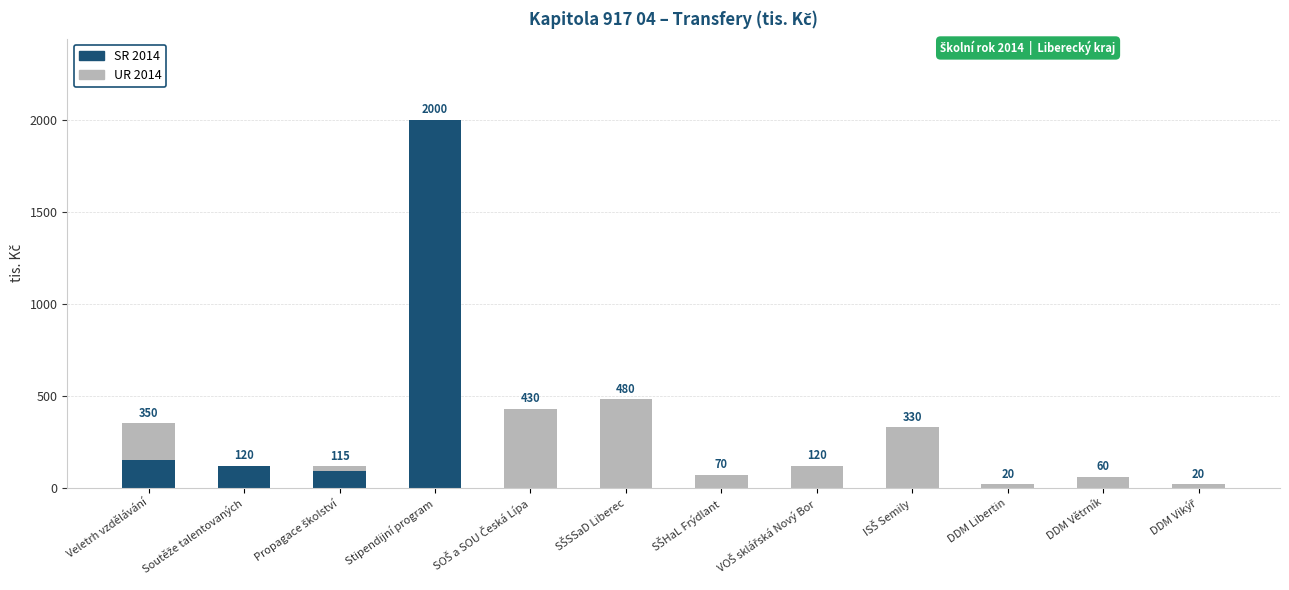

What is the sum of all SR 2014 values?

2360